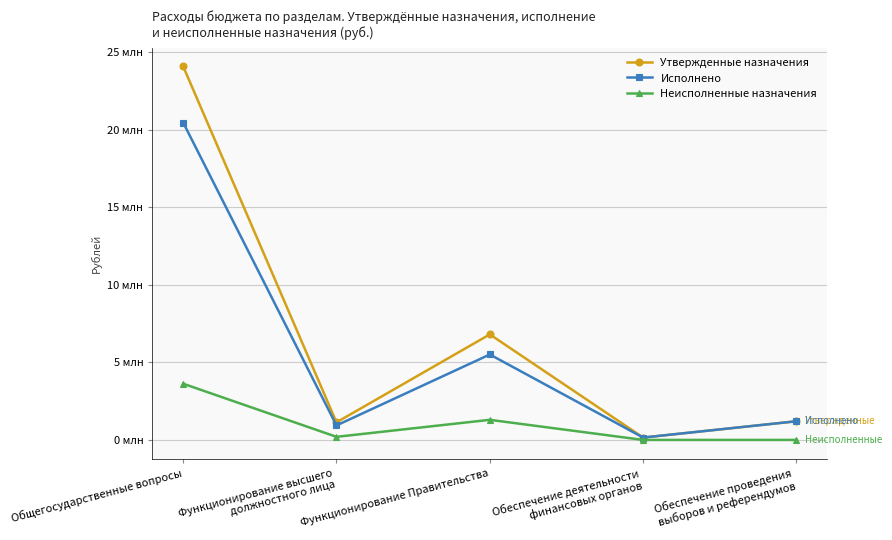

Does the chart have visible grid lines?

Yes